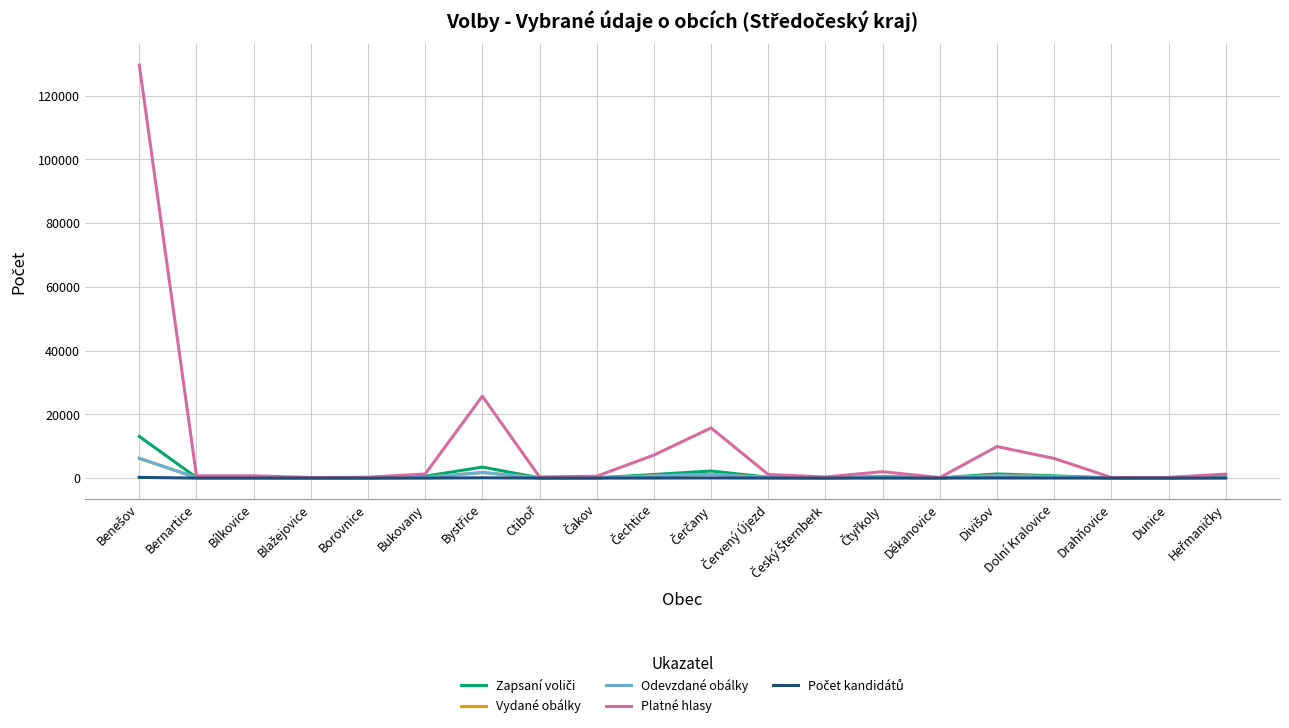

Which series has the largest range (max minus min)?

Platné hlasy